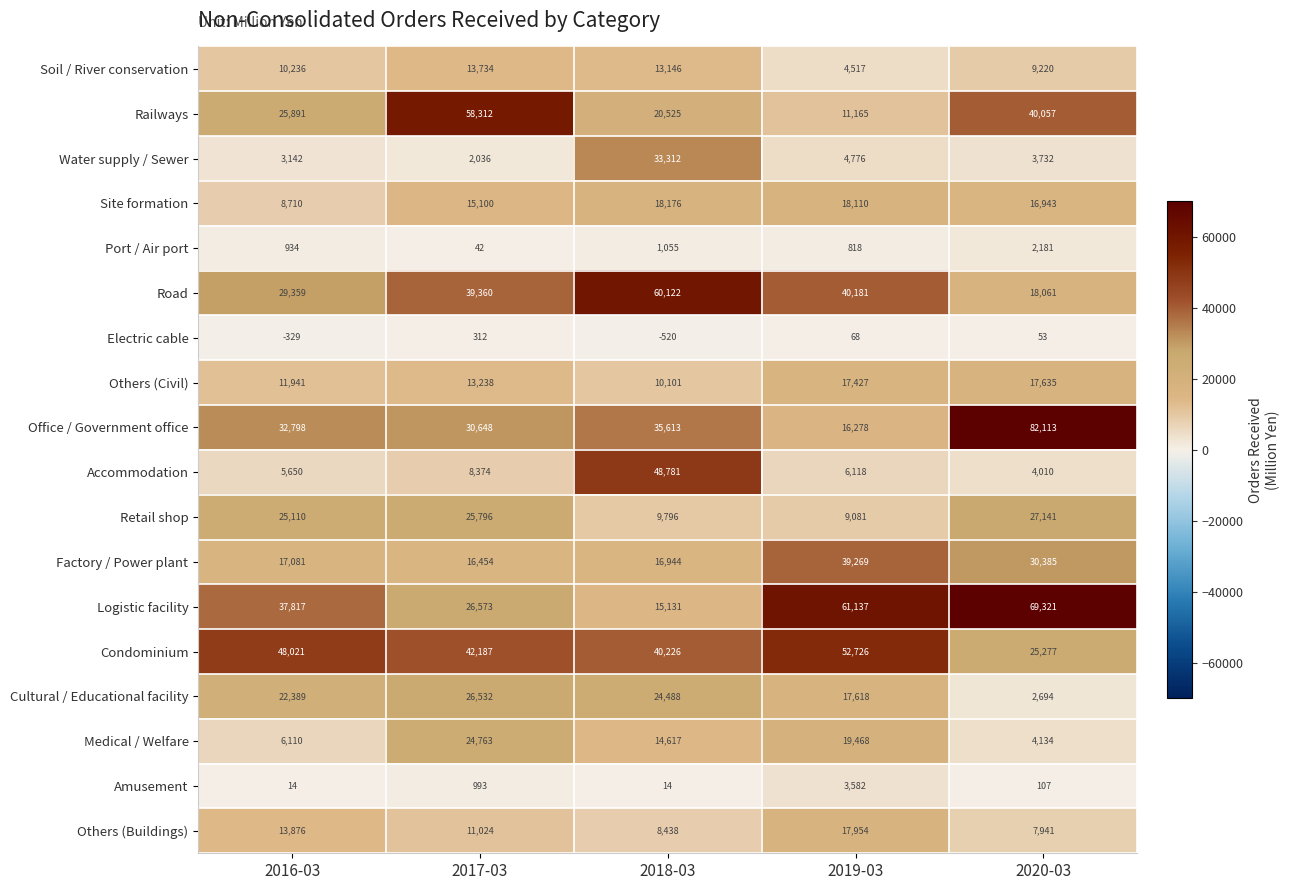

At 2017-03, list the series in order from largest to smallest.

Railways, Condominium, Road, Office / Government office, Logistic facility, Cultural / Educational facility, Retail shop, Medical / Welfare, Factory / Power plant, Site formation, Soil / River conservation, Others (Civil), Others (Buildings), Accommodation, Water supply / Sewer, Amusement, Electric cable, Port / Air port